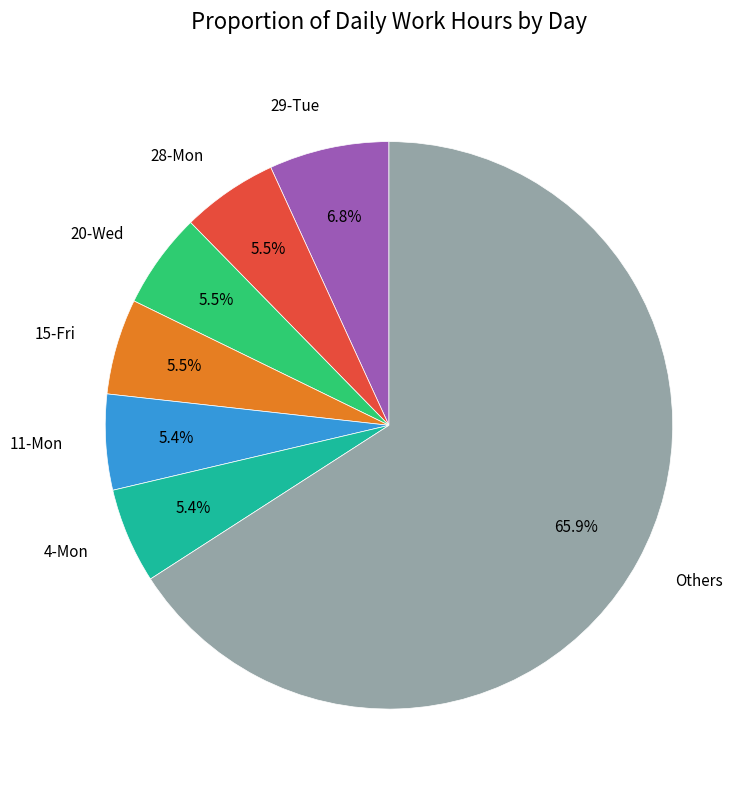

Is there any slice that represents more than half of the pie?

Yes